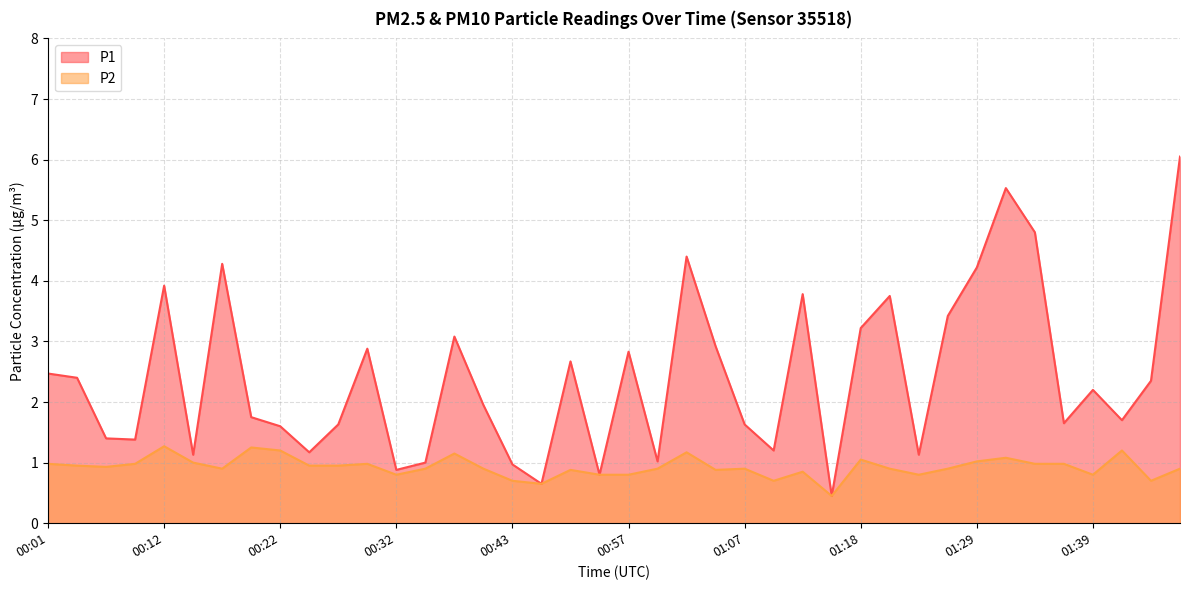

Where is the first local maximum for P1?

00:12